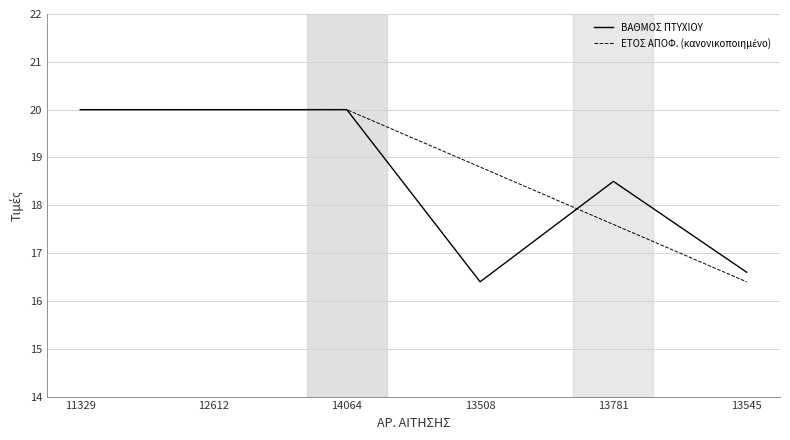

What position from the left is 14064?

3